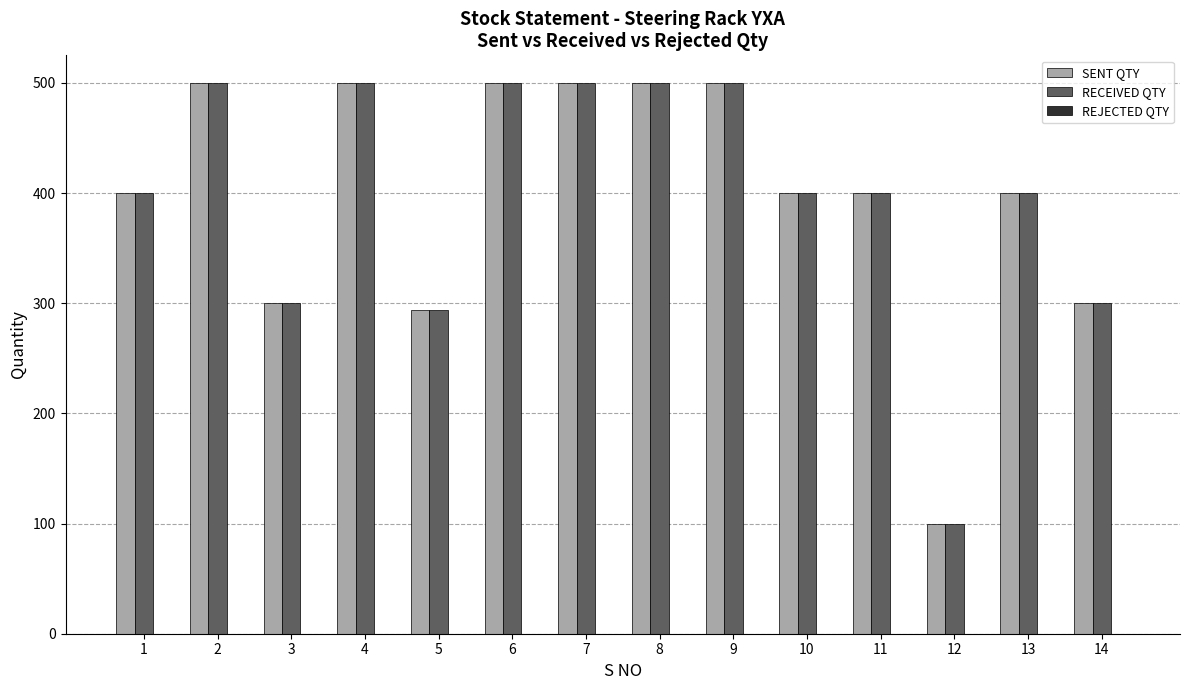

The value of RECEIVED QTY at 14 is 69. True or false?

False